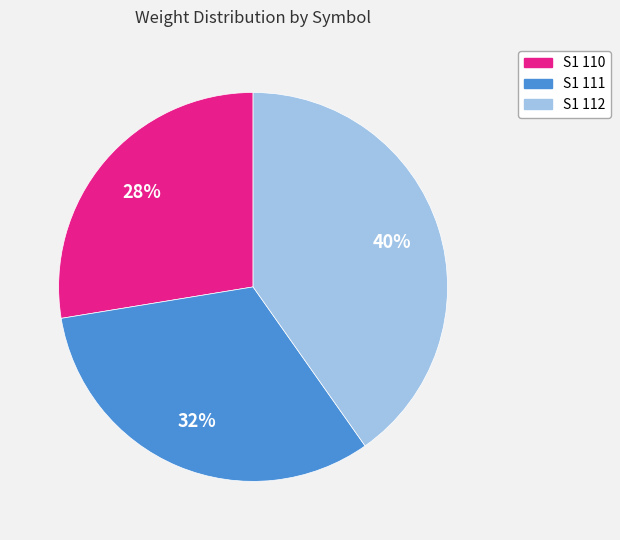

How many segments does this pie chart have?

3